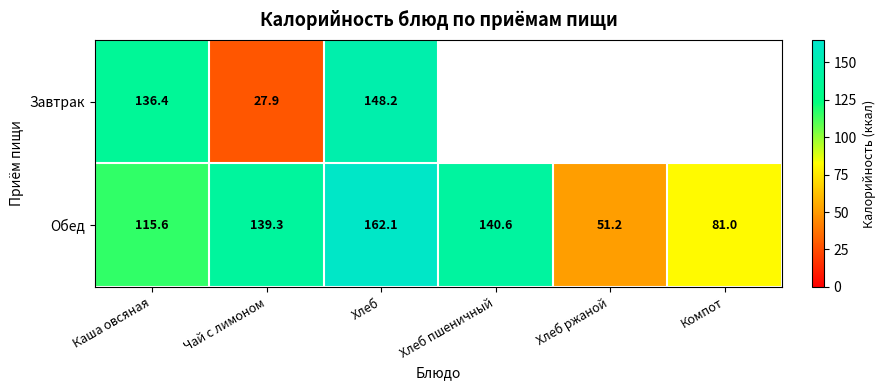

True or false: Обед has a value of 51.2 at Хлеб ржаной.

True